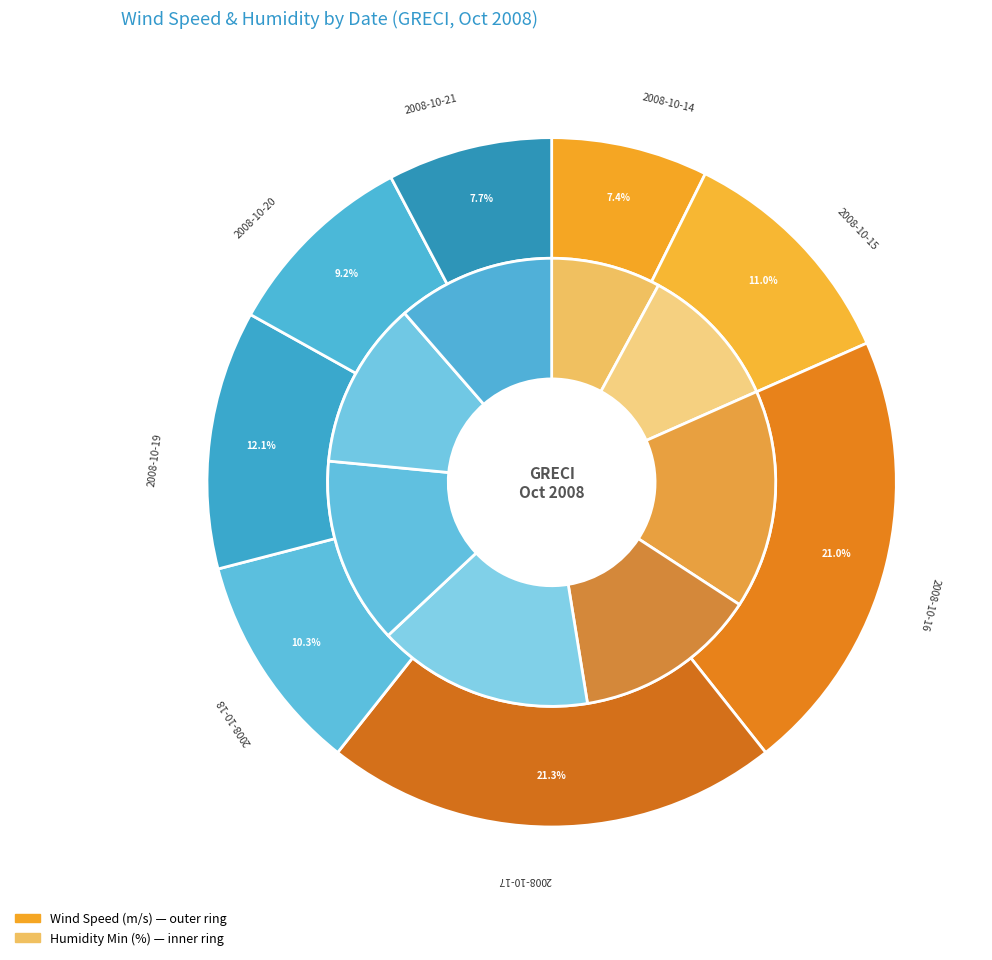

Rank the categories by value from highest to lowest.

2008-10-17, 2008-10-16, 2008-10-19, 2008-10-15, 2008-10-18, 2008-10-20, 2008-10-21, 2008-10-14